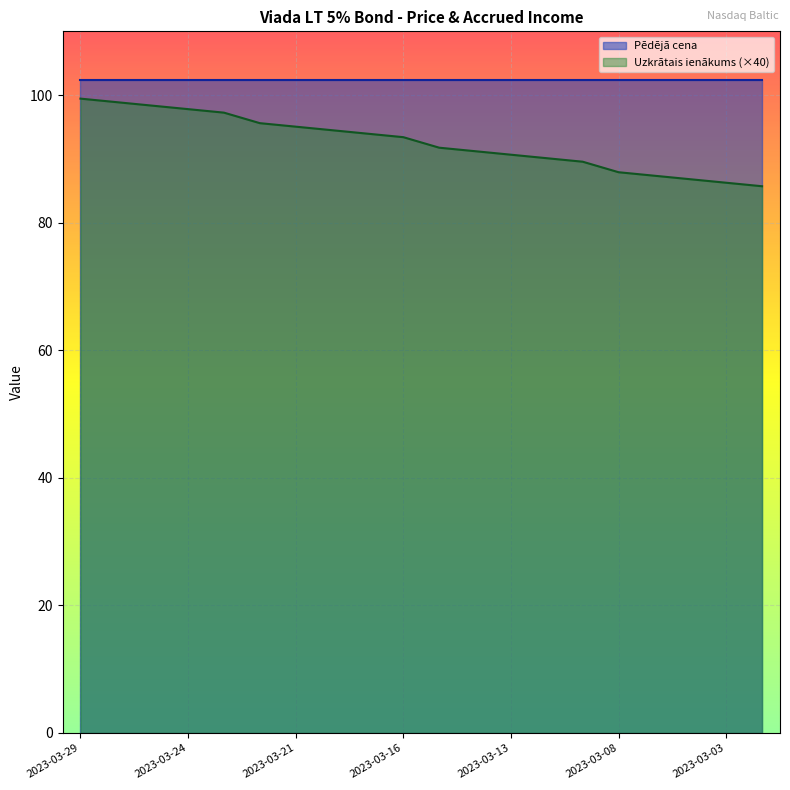

Is it true that the value at 2023-03-29 is 171.7?

False